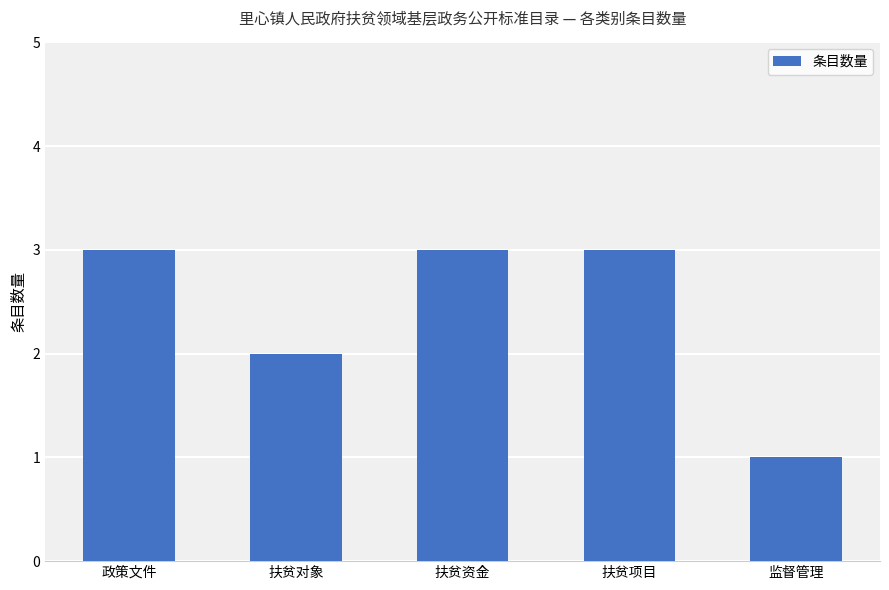

What position from the right is 扶贫项目?

2